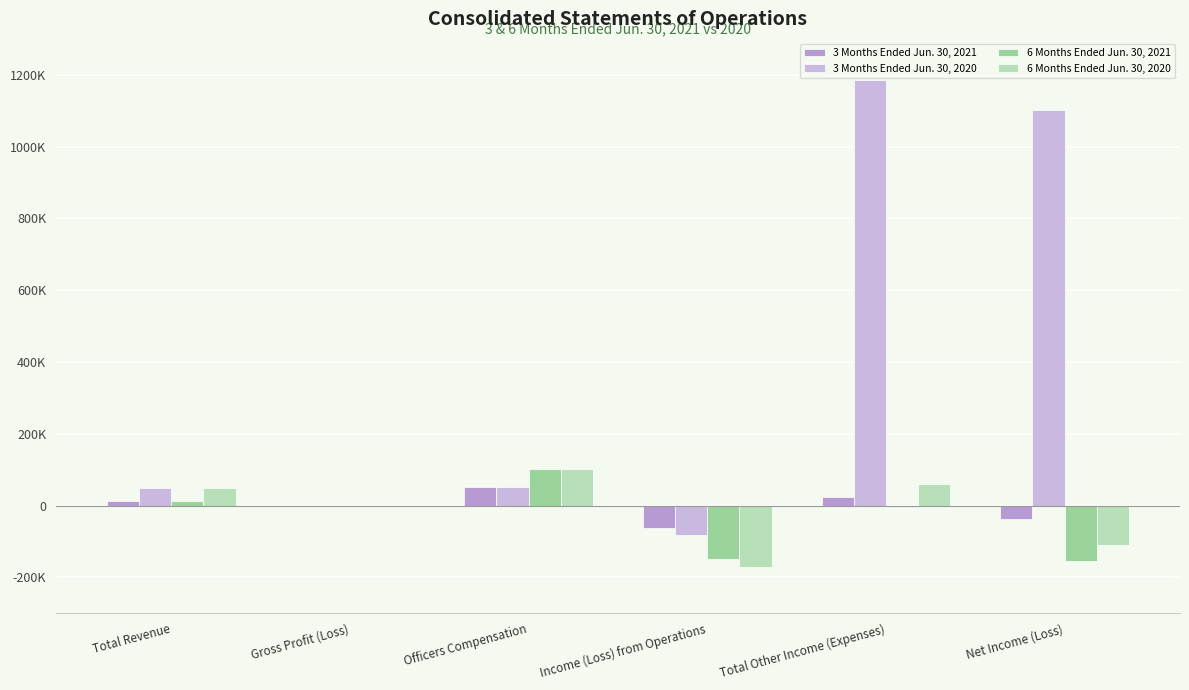

What is the difference between the 3 Months Ended Jun. 30, 2021 values at Net Income (Loss) and Income (Loss) from Operations?

23510